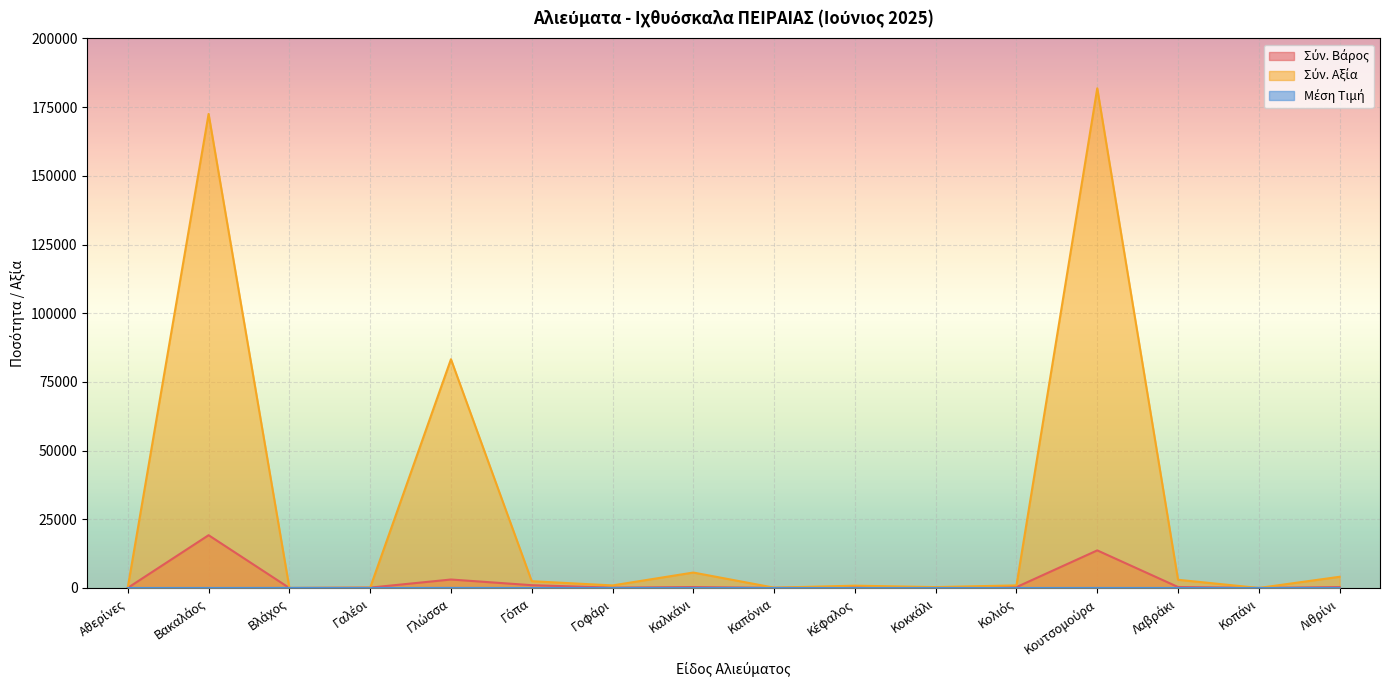

Which series has the widest spread of values?

Σύν. Αξία